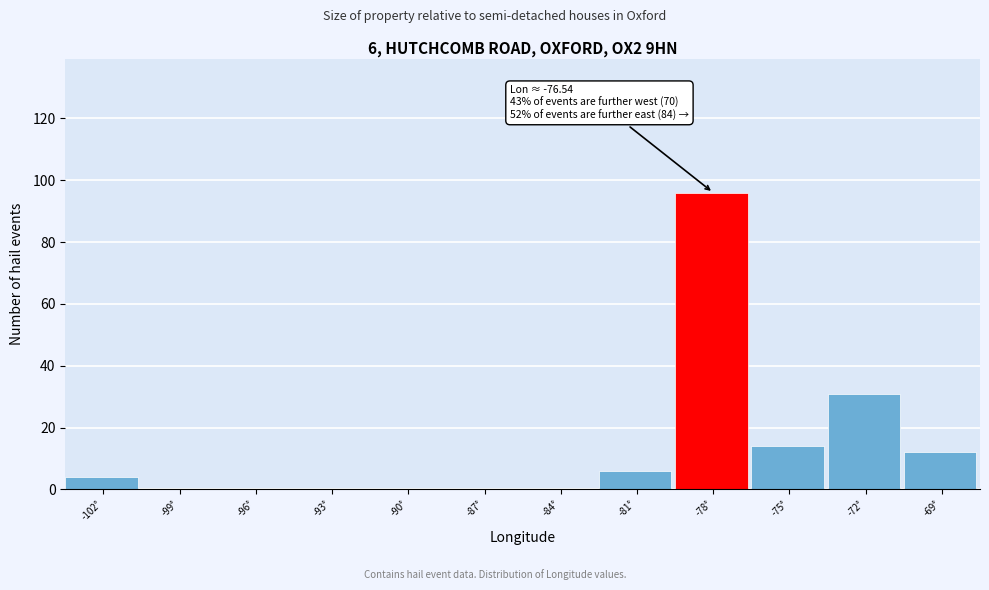

Reading left to right, extract all data points from this chart.

-102°=4	-99°=0	-96°=0	-93°=0	-90°=0	-87°=0	-84°=0	-81°=6	-78°=96	-75°=14	-72°=31	-69°=12